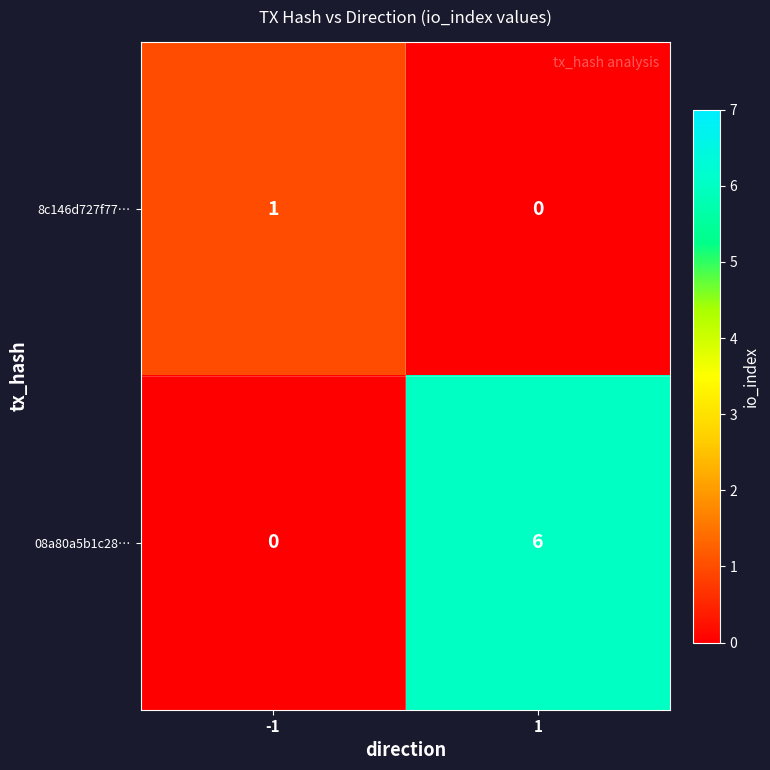

Is it true that 08a80a5b1c28… equals 0 at -1?

True